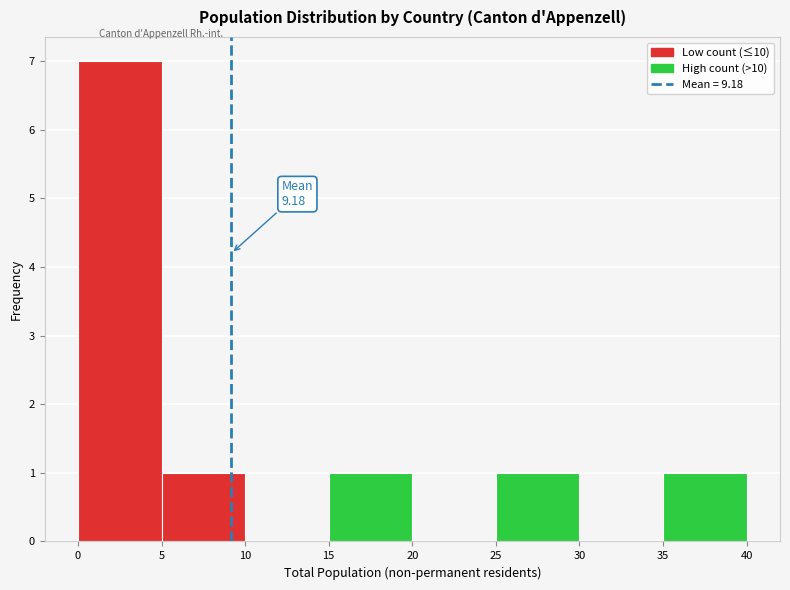

Over which range of the x-axis is the bar tallest?

0 to 5